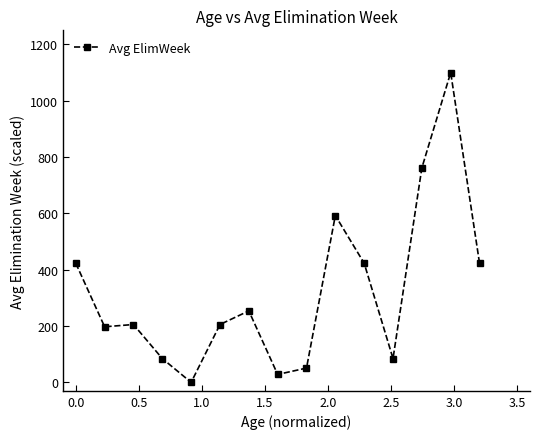

How many values are above zero?

14